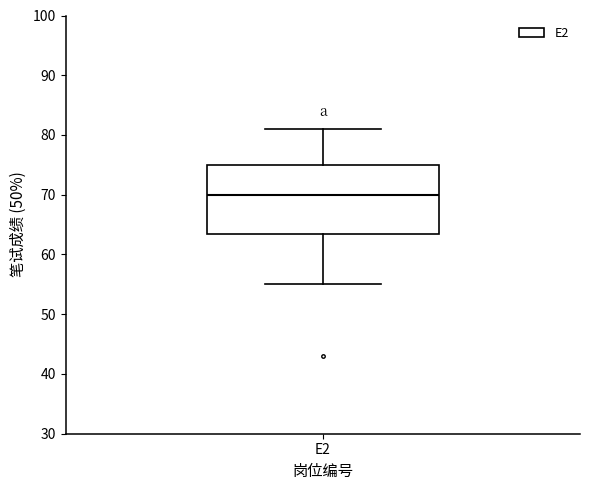

Transcribe this box plot: give where the median line is, the range the box spans, and where the two whiskers end, as read against the y-axis. The values are not printed on the chart, so give them approximately, as read against the axis.

median 70, box 64 to 75, whiskers 55 to 81